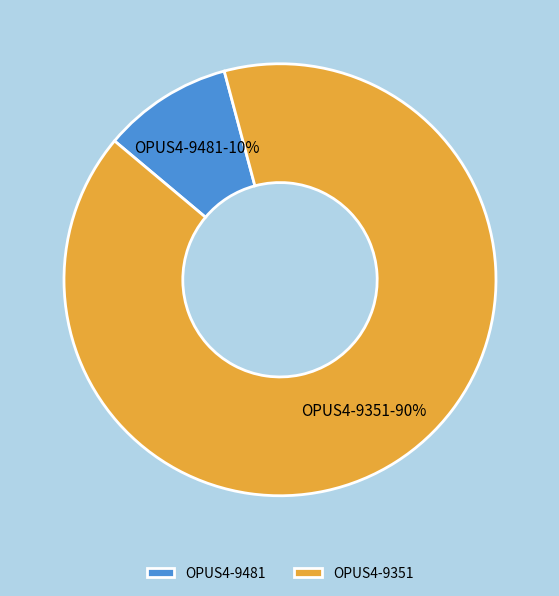

Which category accounts for the majority?

OPUS4-9351